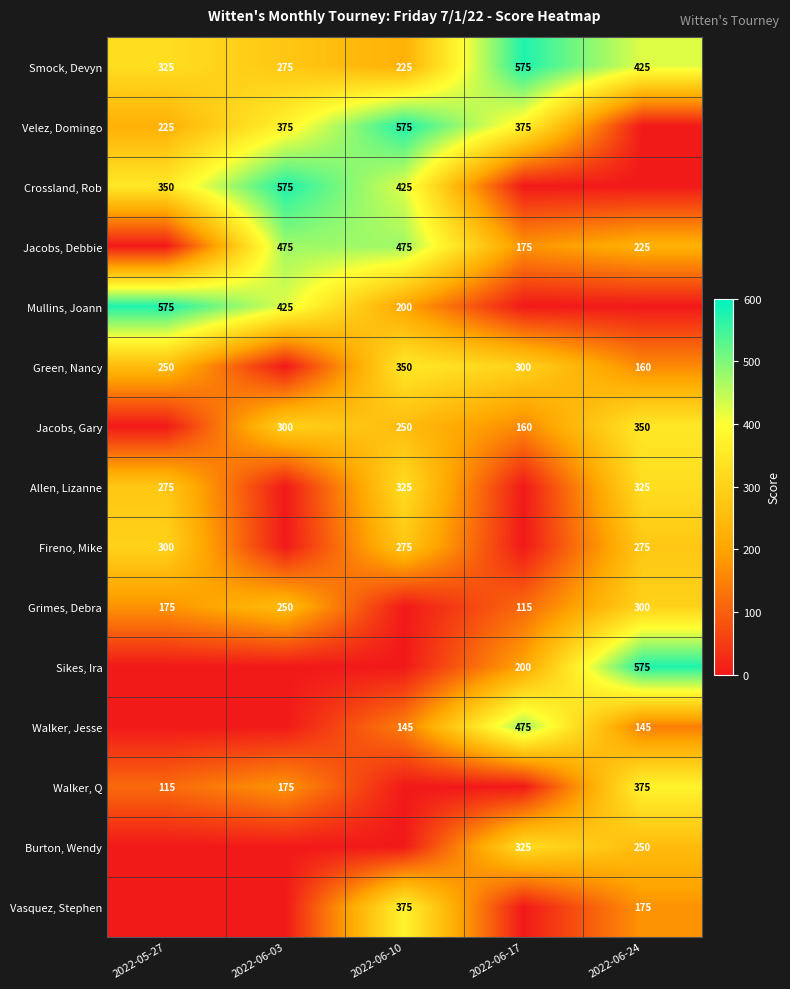

Count the Smock, Devyn values in the range 275 to 425.

3